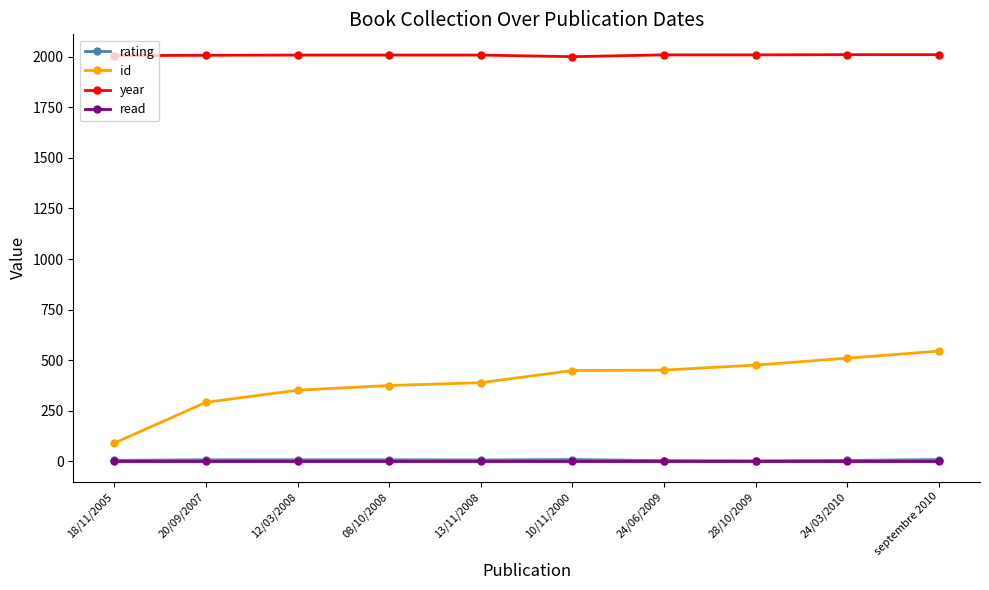

In rating, how many points are lower than both neighbors (excluding endpoints)?

2